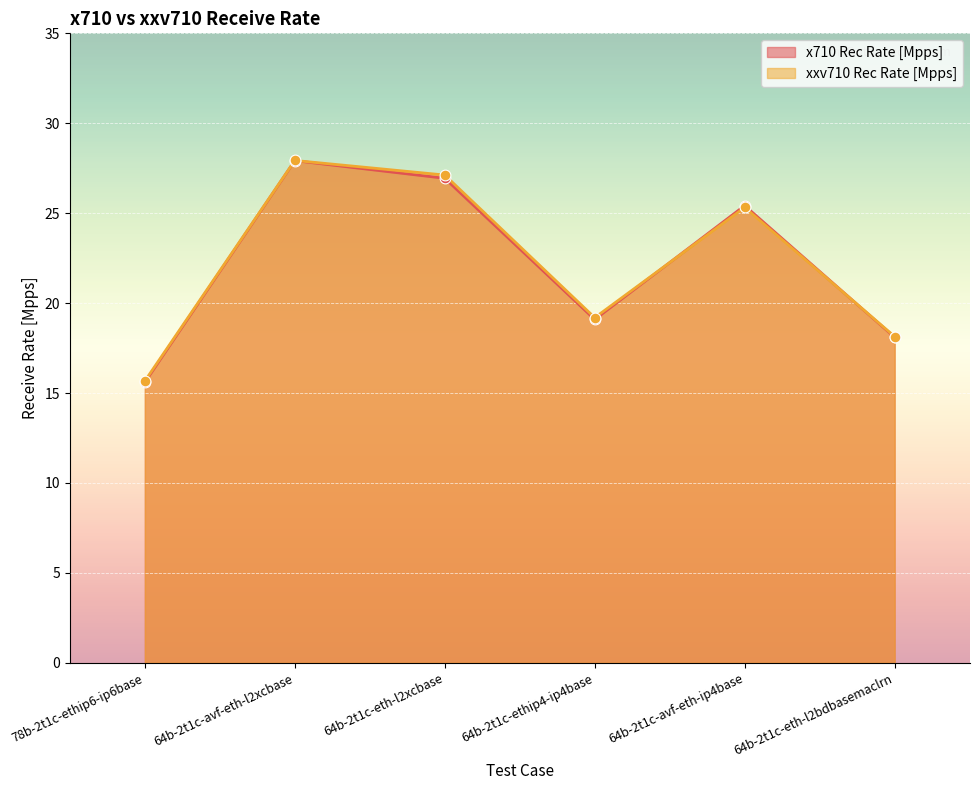

What are all the series names shown in the legend?

x710 Rec Rate [Mpps], xxv710 Rec Rate [Mpps]